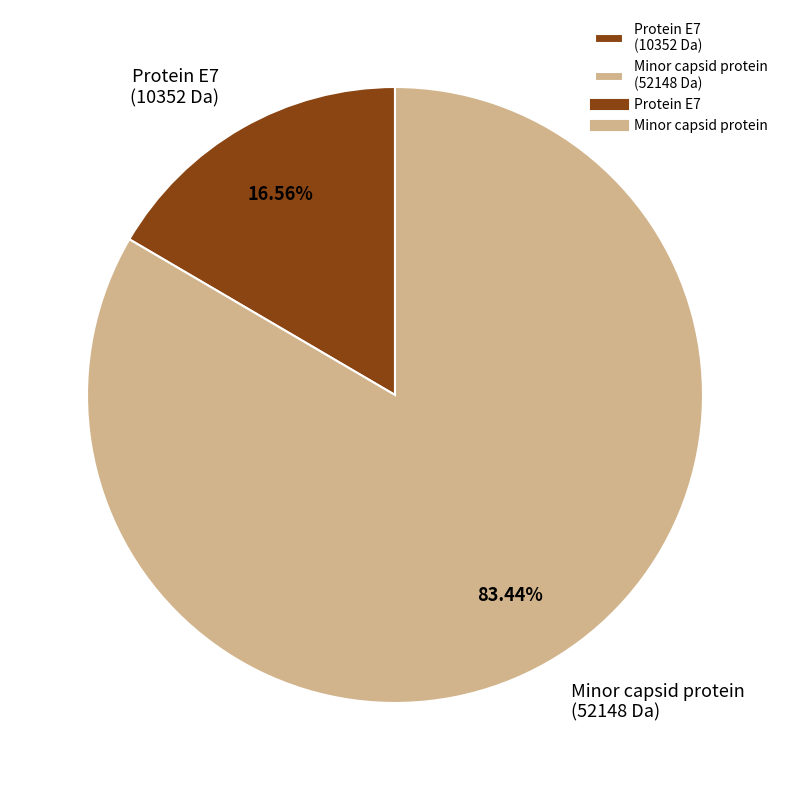

To the nearest percent, what is the difference between the Protein E7 and Minor capsid protein slice percentages?

67%